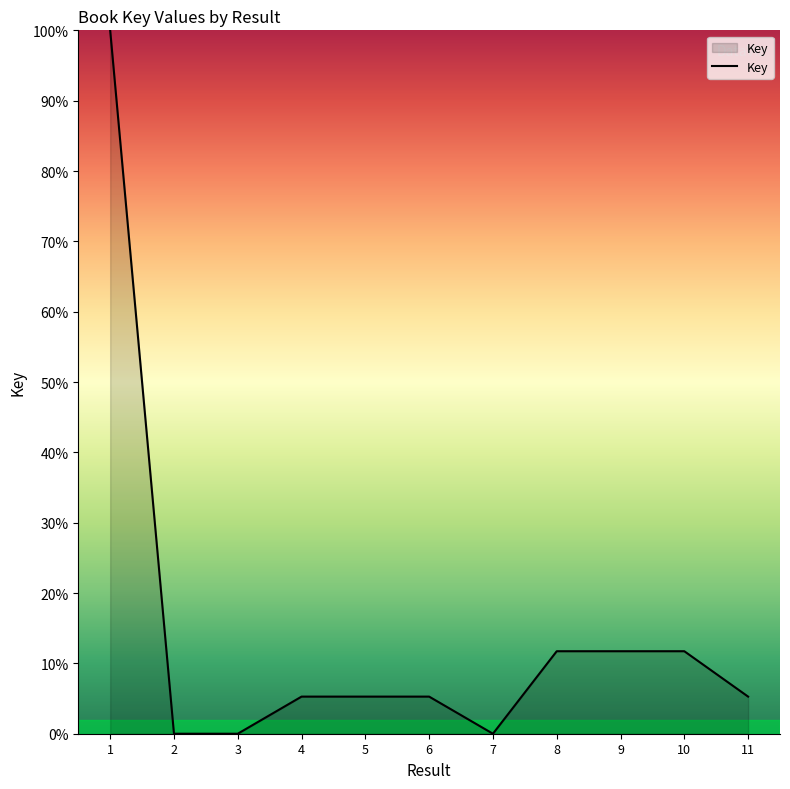

What is the change in value from 1 to 11?

-94.7